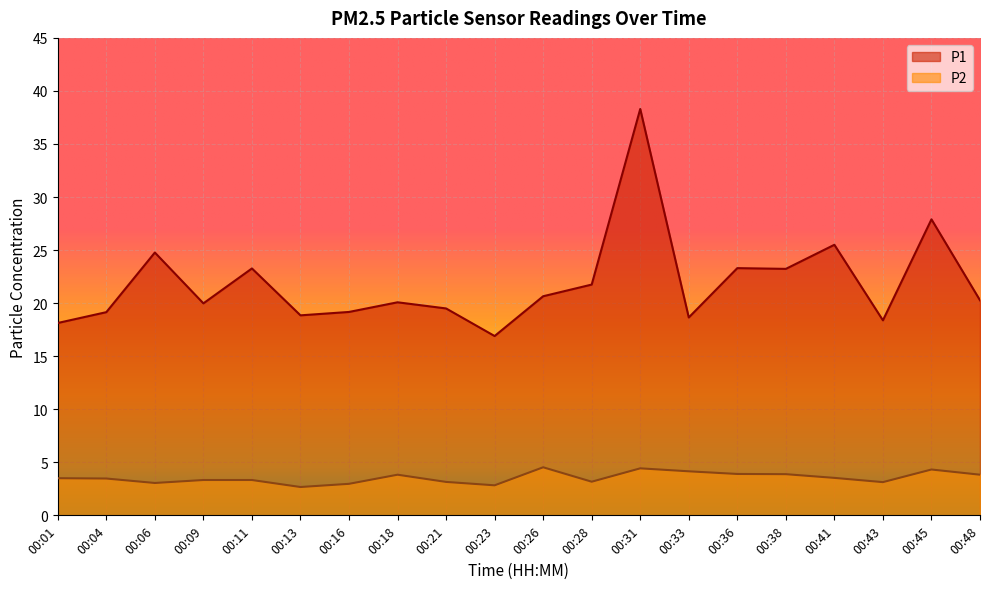

True or false: P2 has a value of 3.1 at 00:43.

True